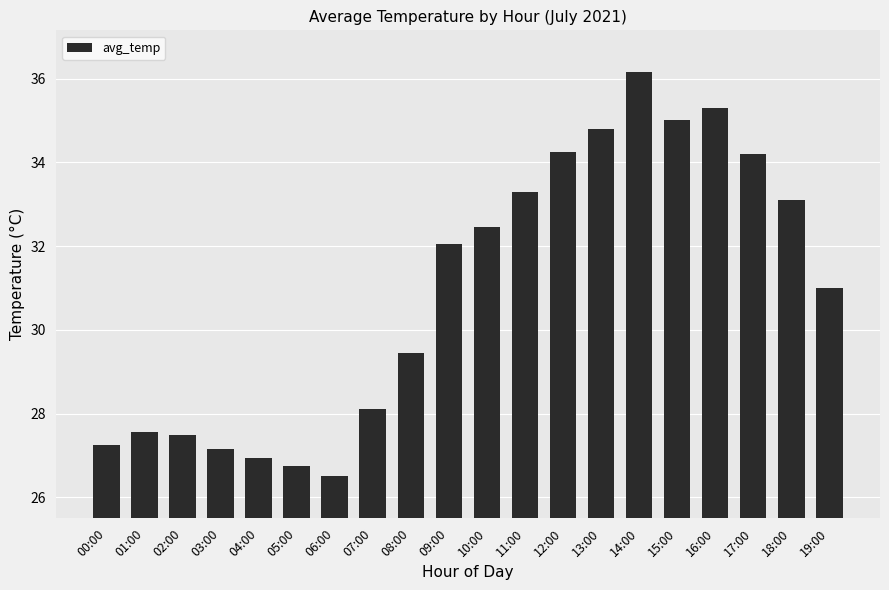

What is the label of the 6th bar from the right?

14:00